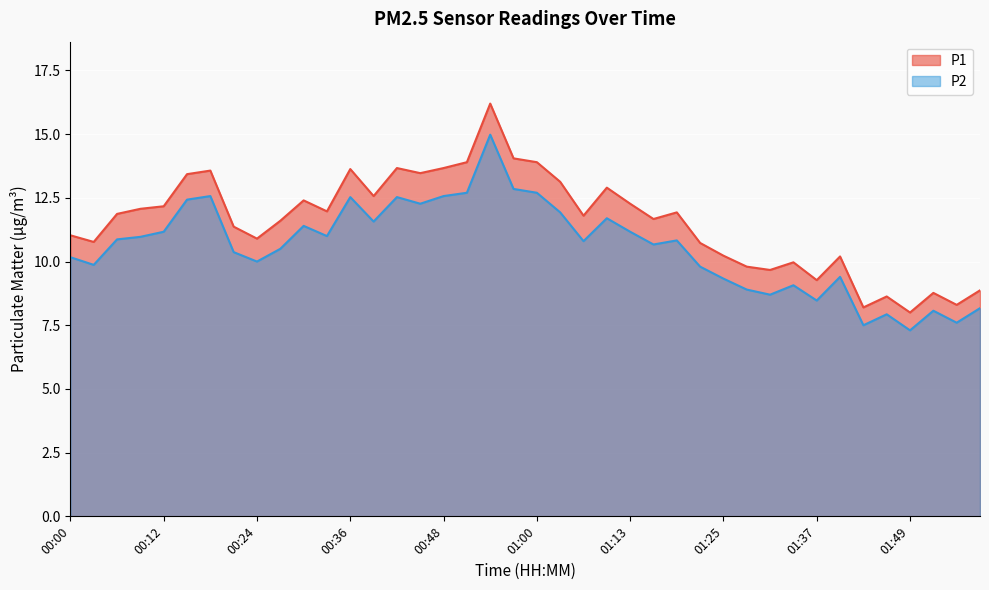

What are all the series names shown in the legend?

P1, P2